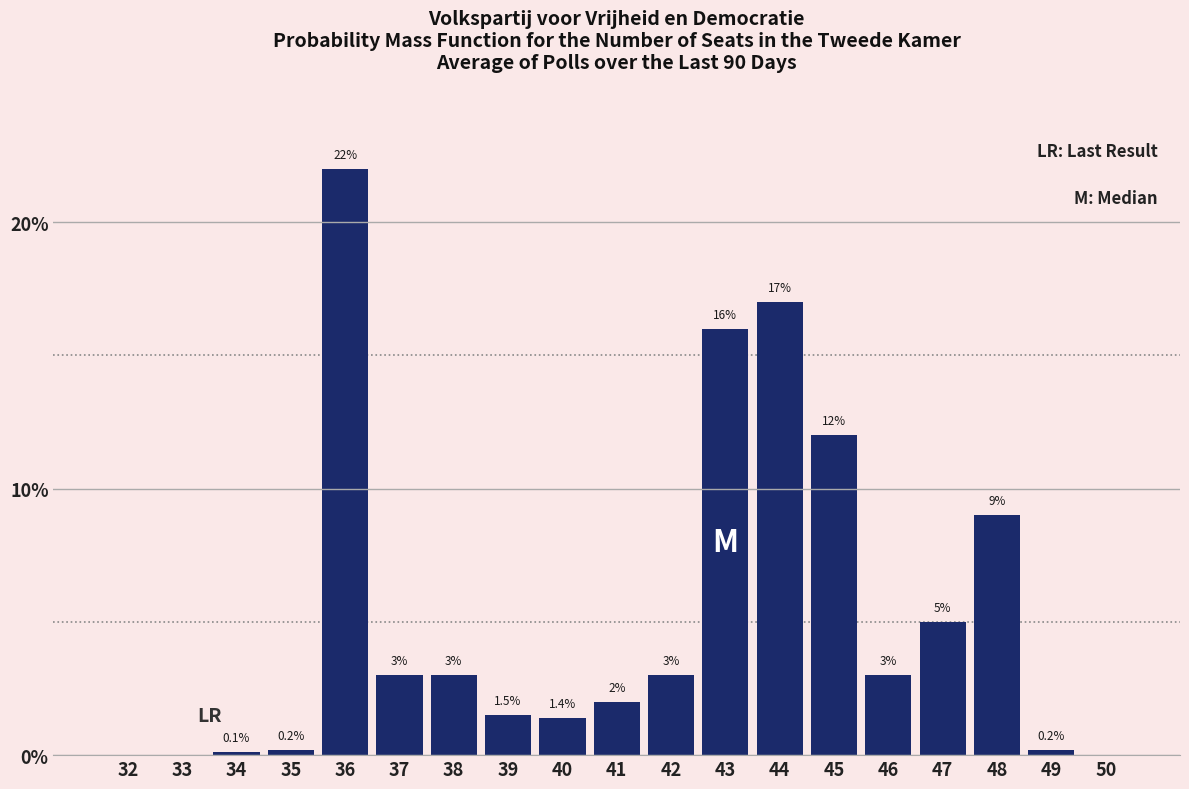

Reading right to left, transcribe all the data shown in this chart.

50=0.0	49=0.2	48=9.0	47=5.0	46=3.0	45=12.0	44=17.0	43=16.0	42=3.0	41=2.0	40=1.4	39=1.5	38=3.0	37=3.0	36=22.0	35=0.2	34=0.1	33=0.0	32=0.0